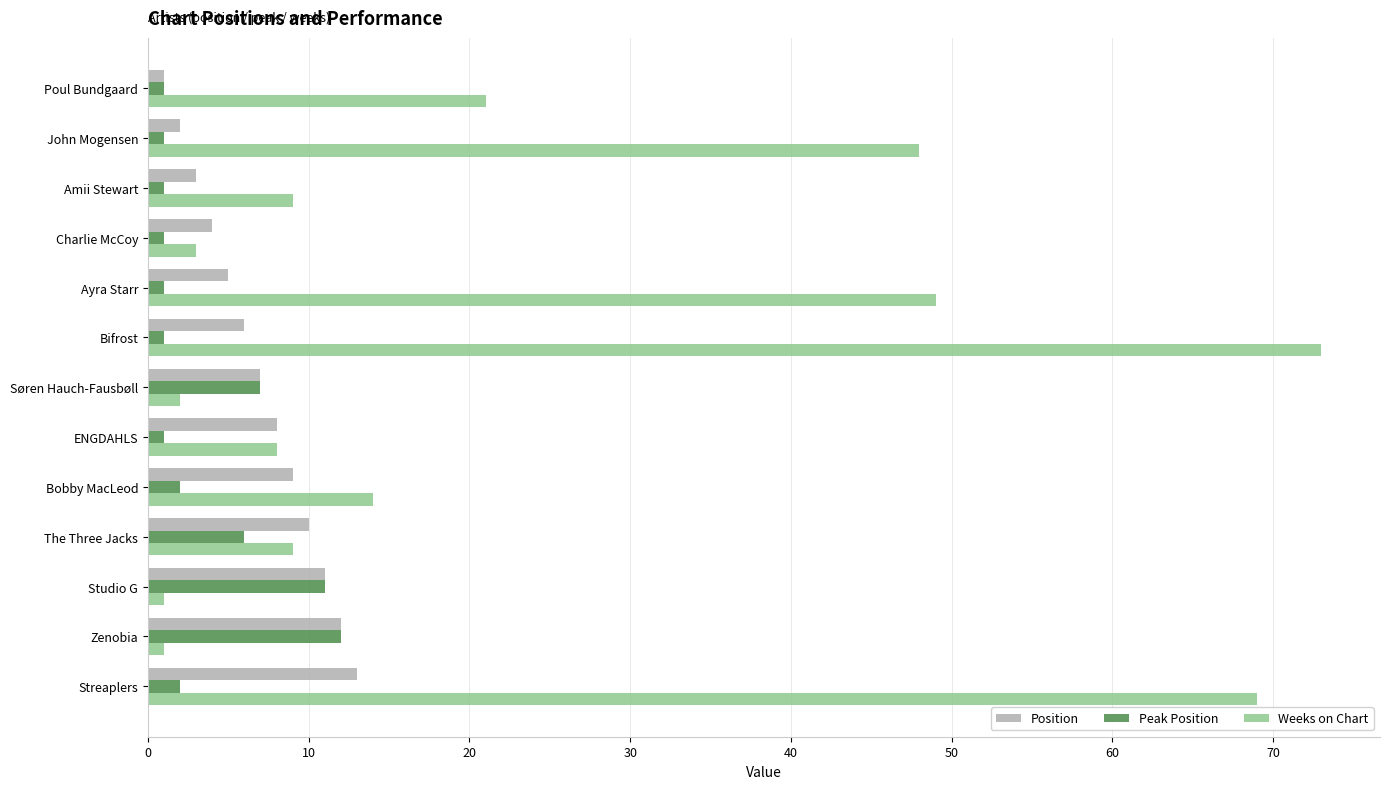

What is the average value of the Position series?

7